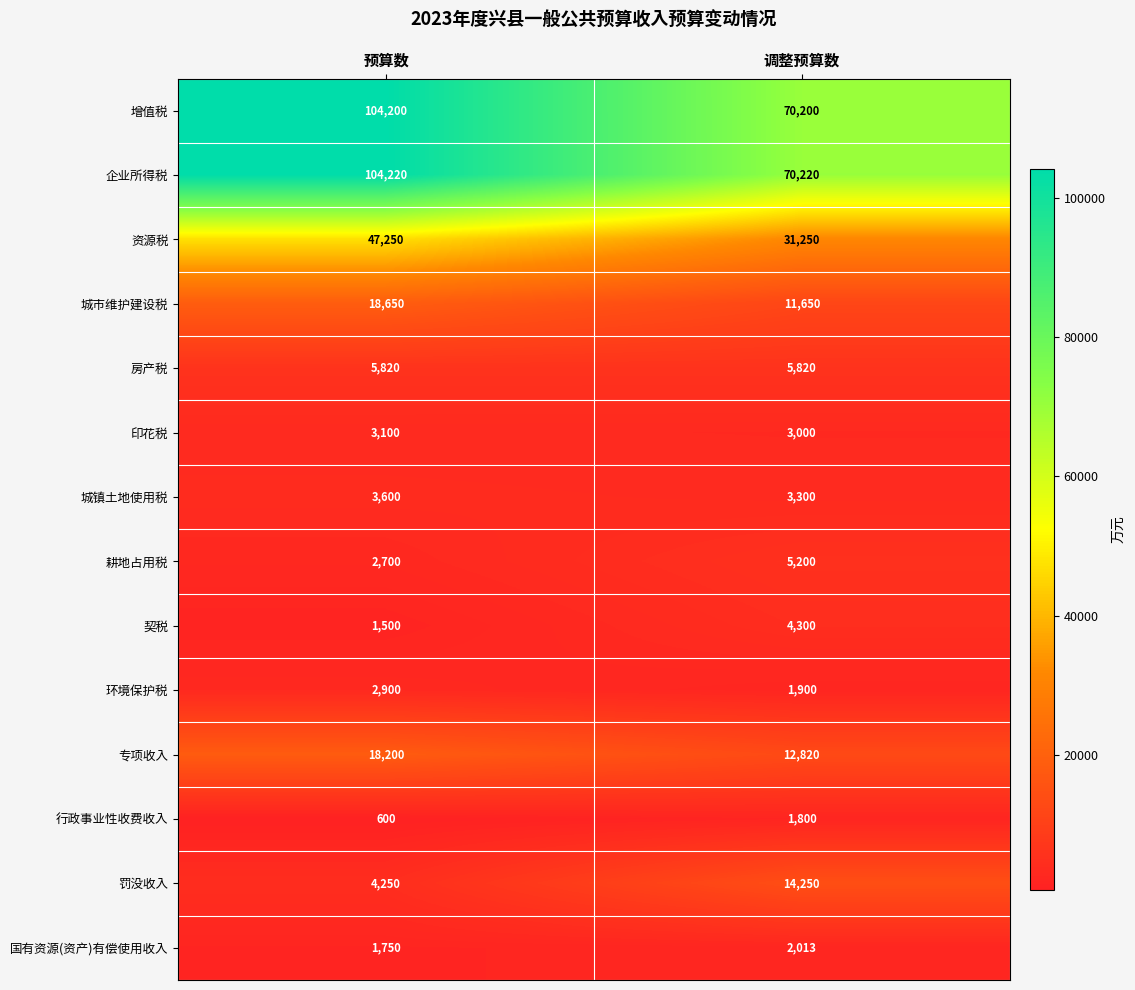

List the series in order of their peak value, lowest first.

行政事业性收费收入, 国有资源(资产)有偿使用收入, 环境保护税, 印花税, 城镇土地使用税, 契税, 耕地占用税, 房产税, 罚没收入, 专项收入, 城市维护建设税, 资源税, 增值税, 企业所得税